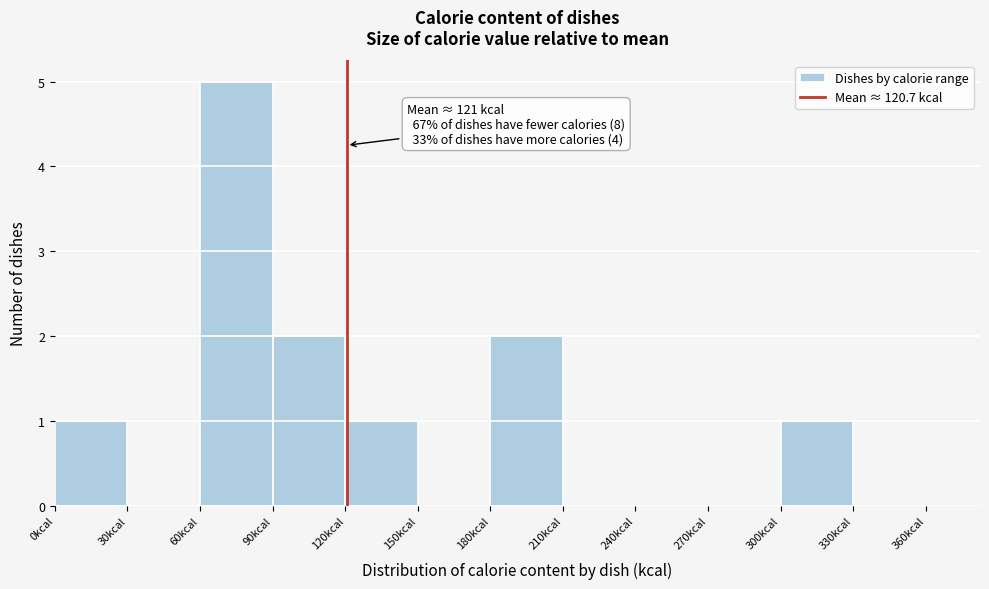

Over which range of the x-axis is the bar tallest?

60 to 90